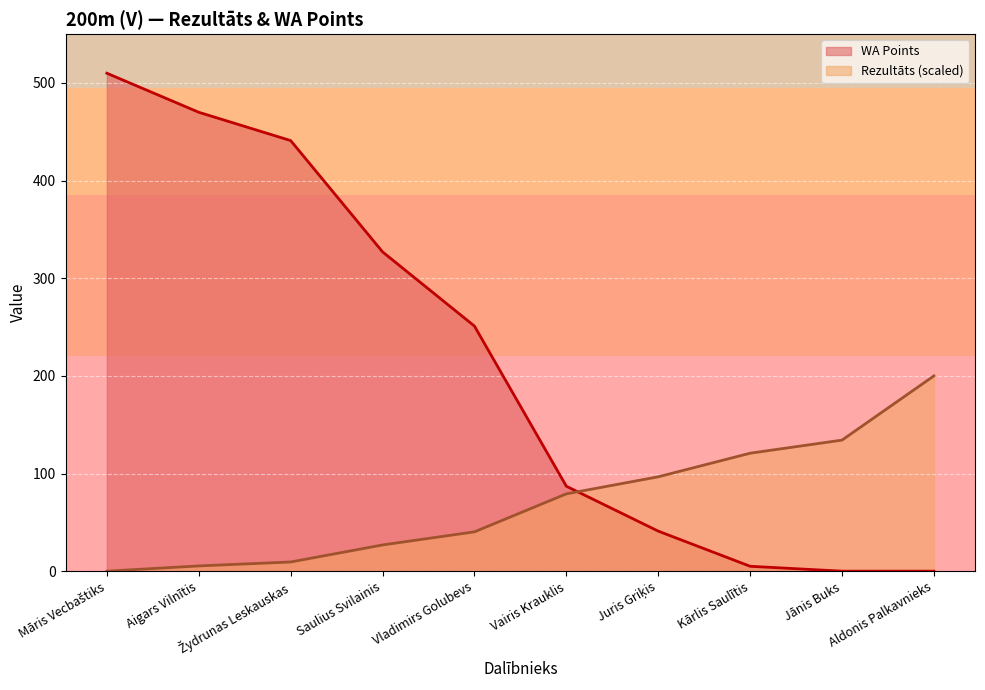

What is the difference between the highest and lowest values at Jānis Buks?

134.2